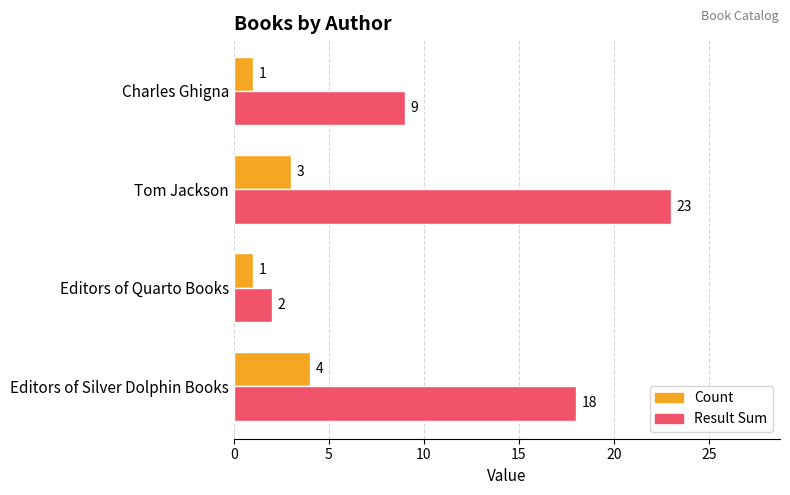

What is the sum of the Count values at Charles Ghigna and Tom Jackson?

4